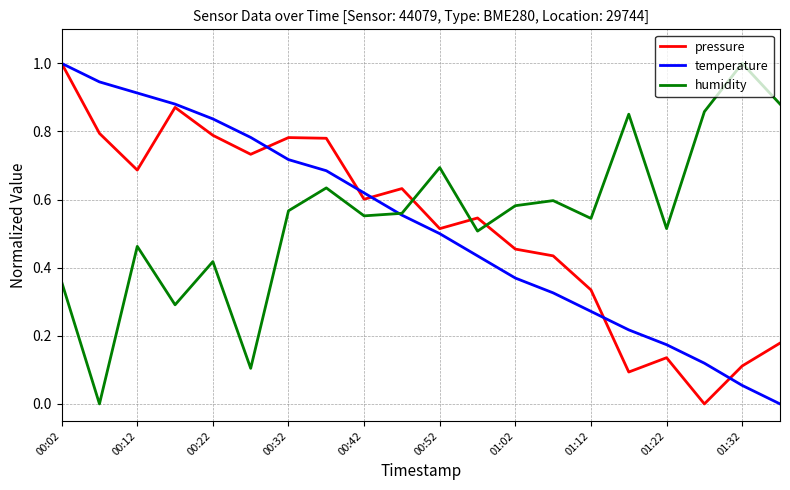

What is the highest value of the temperature series?

1.0